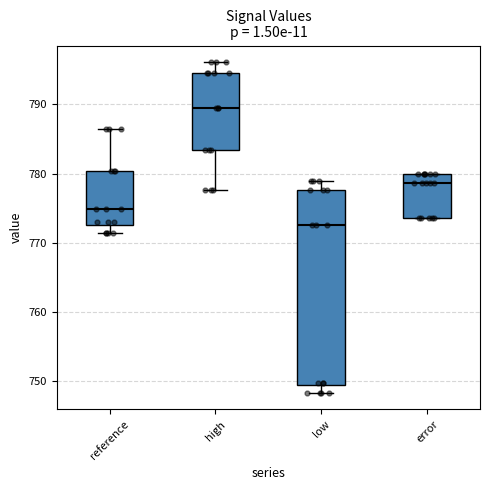

Reading left to right, transcribe this box plot: for each box, give where its median line is, the range the box spans, and where its two whiskers end, as read against the y-axis. The values are not printed on the chart, so give them approximately, as read against the axis.

reference: median 775, box 773 to 780, whiskers 771 to 786
high: median 789, box 783 to 795, whiskers 778 to 796
low: median 773, box 749 to 778, whiskers 748 to 779
error: median 779, box 774 to 780, whiskers 774 to 780